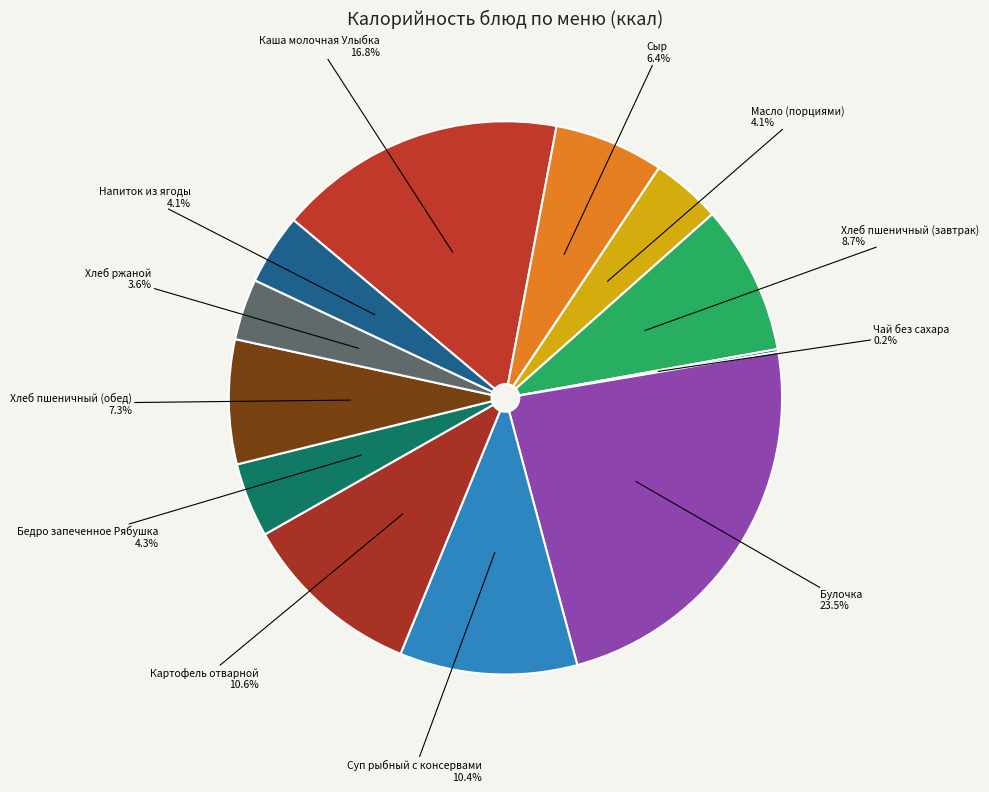

Is it true that Масло (порциями) is 11% of the pie?

False